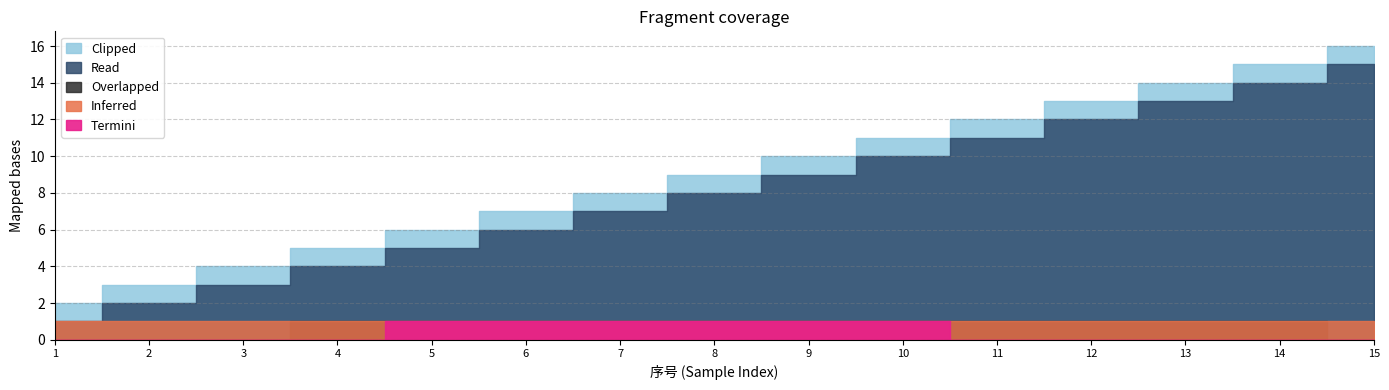

The Termini series shows 2 at 2019-11-28. True or false?

False